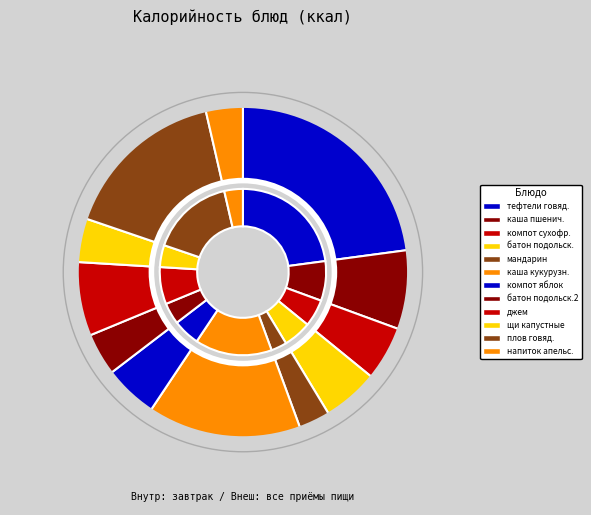

To the nearest percent, what is the average slice percentage?

8%